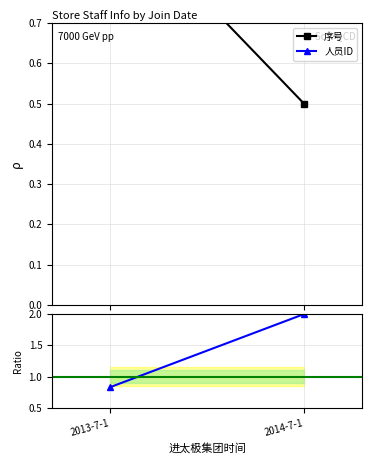

At which category is the sum across all series the highest?

2014-7-1